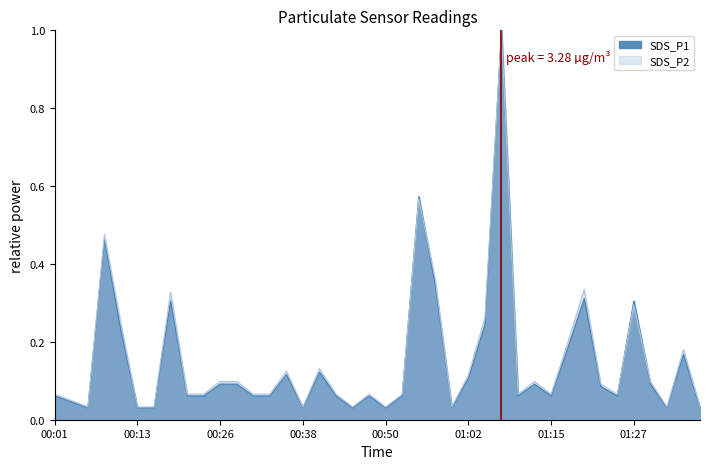

How many lines are shown in the chart?

2